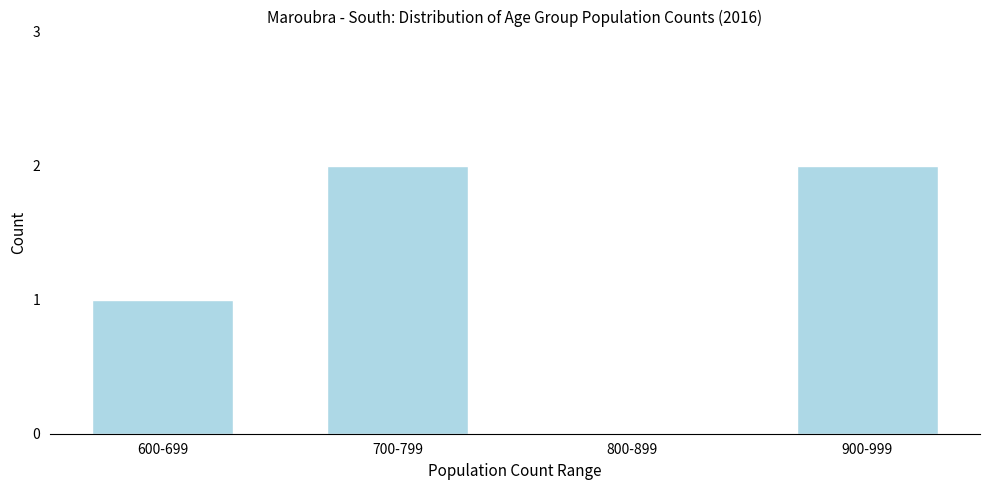

Reading right to left, list all the values displayed in this chart.

900-999=2	800-899=0	700-799=2	600-699=1